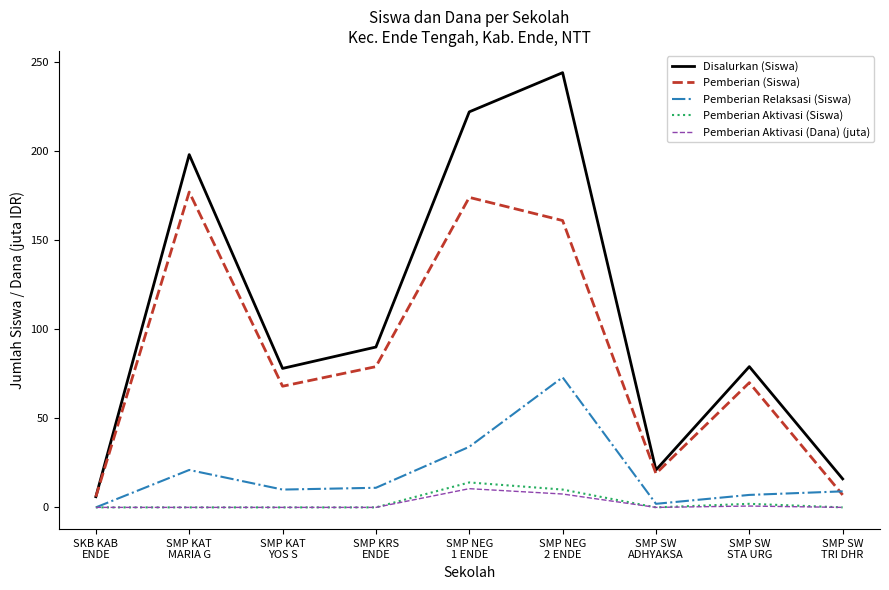

How many lines are shown in the chart?

5